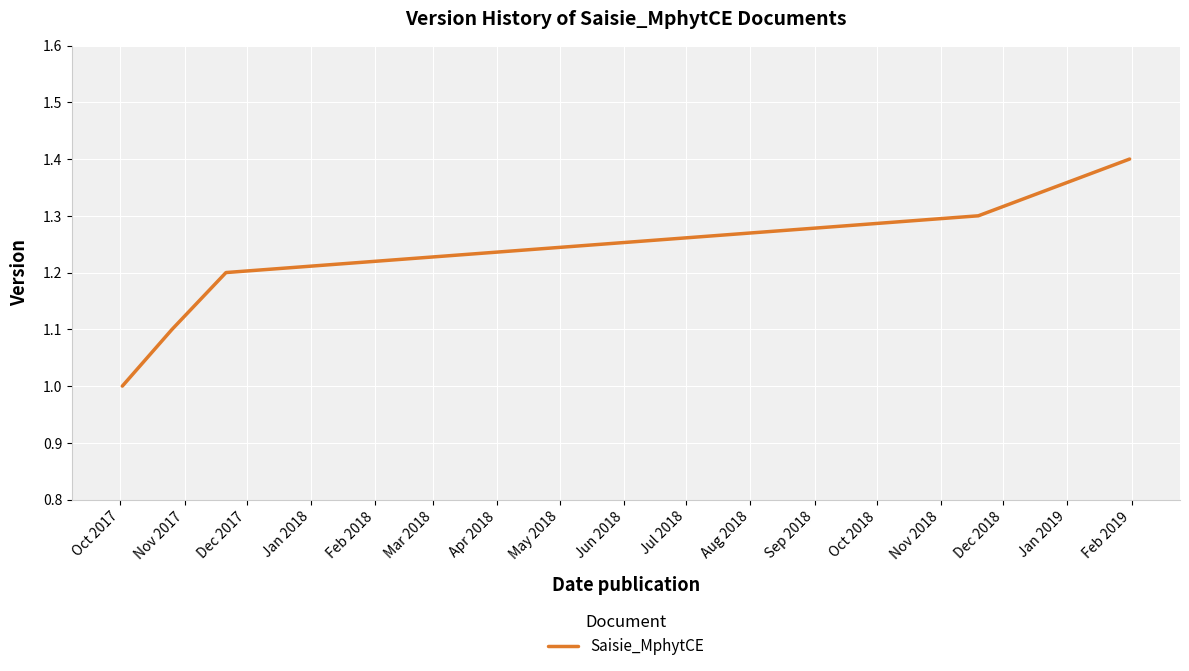

What is the sum of all values?

6.0